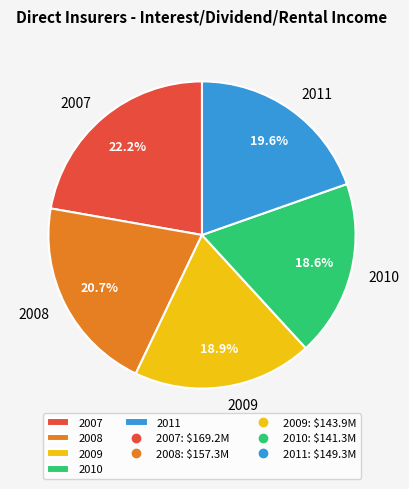

Is there a majority slice in this chart?

No